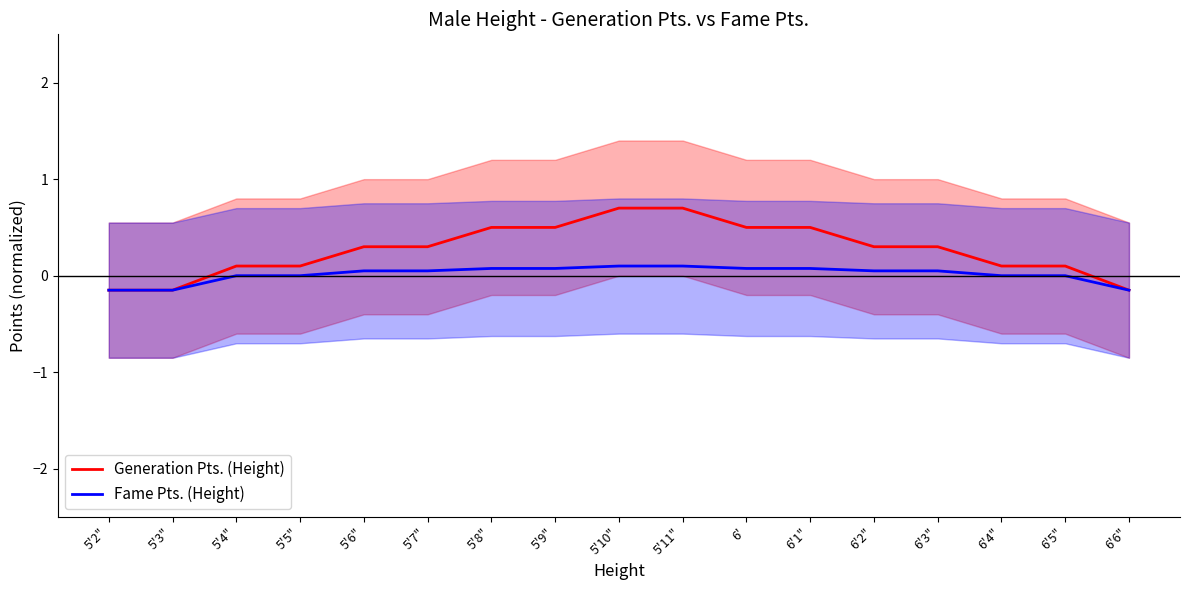

Count the Generation Pts. (Height) values in the range 0 to 1.

14